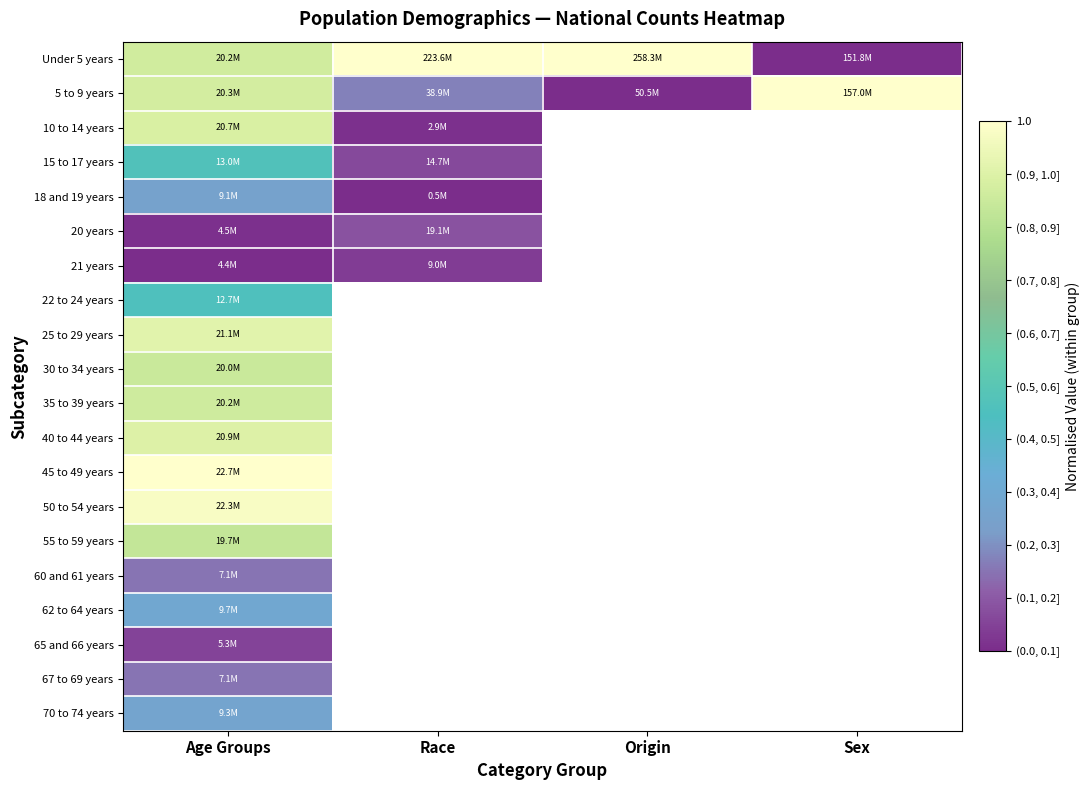

Which category has the highest value in the 25 to 29 years series?

Age Groups